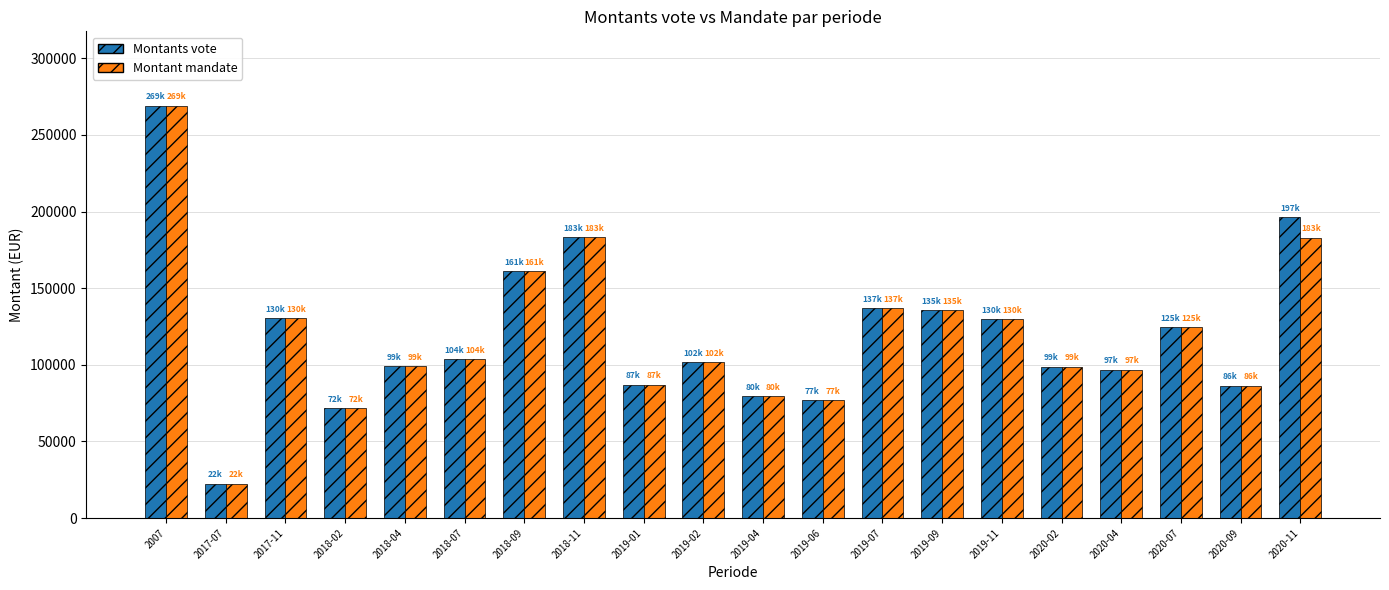

The Montant mandate series shows 171222.0 at 2020-04. True or false?

False